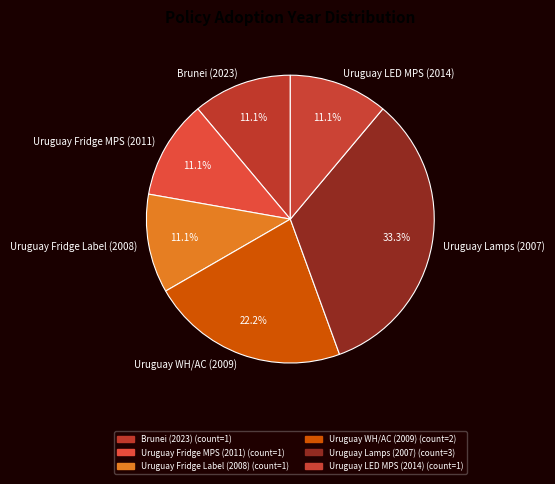

Approximately how many times larger is the value at Brunei (2023) compared to Uruguay LED MPS (2014)?

1.0